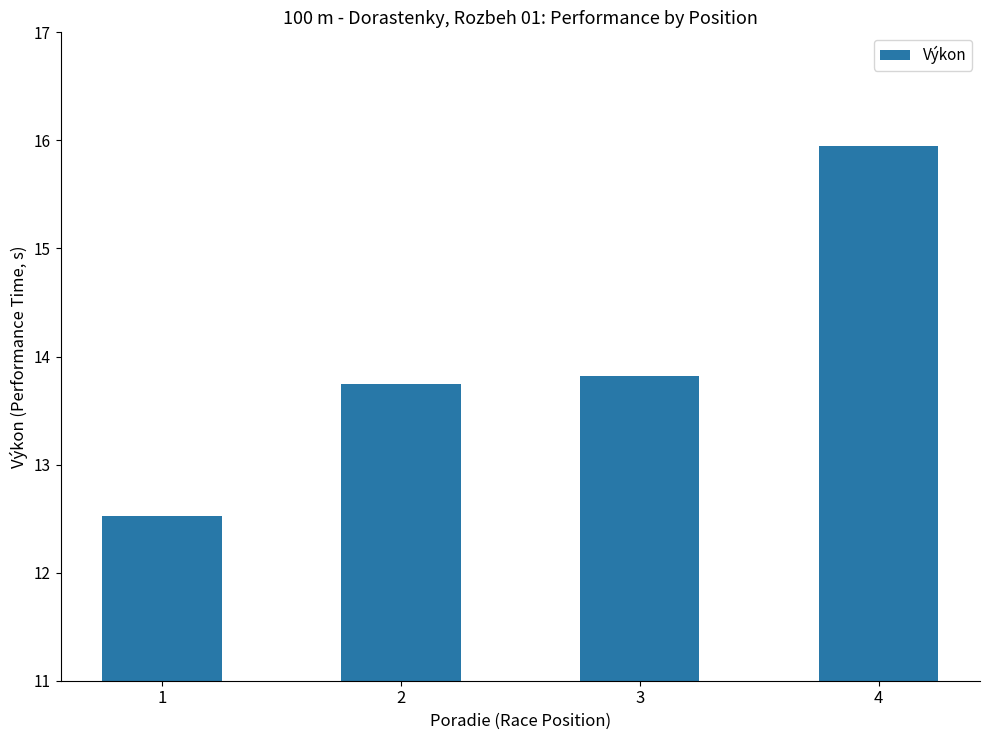

How many data points does each series have?

4